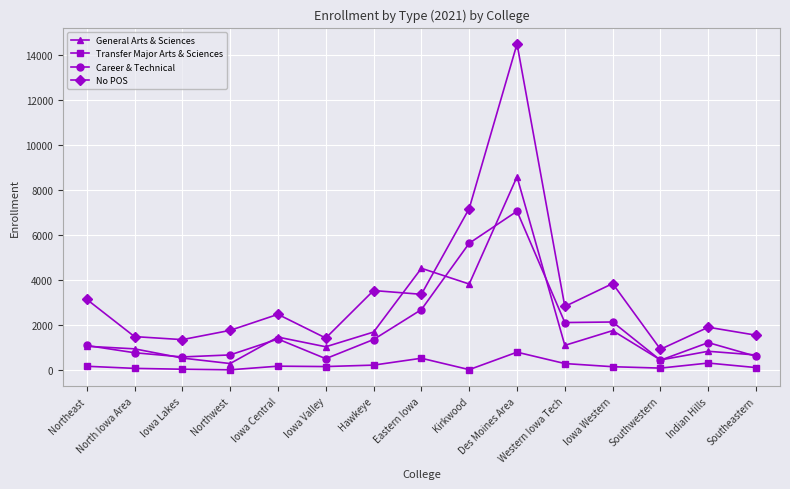

How many lines are shown in the chart?

4